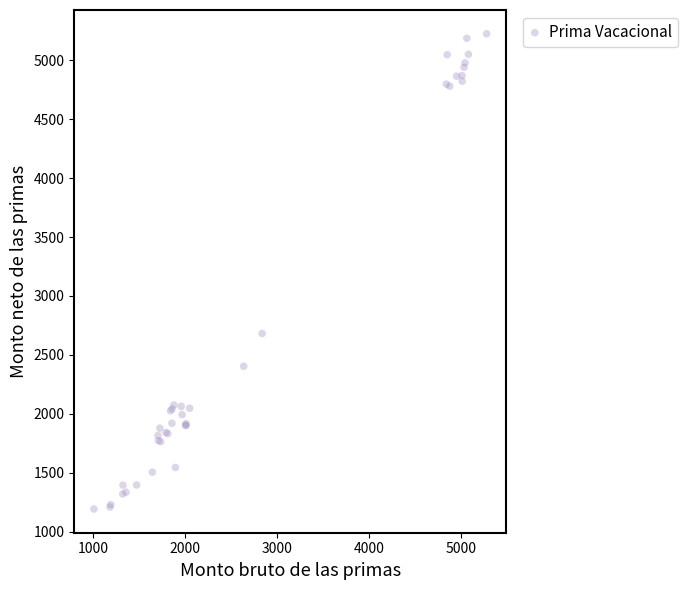

What Y value in the scatter plot is closest to 3209?

2681.1